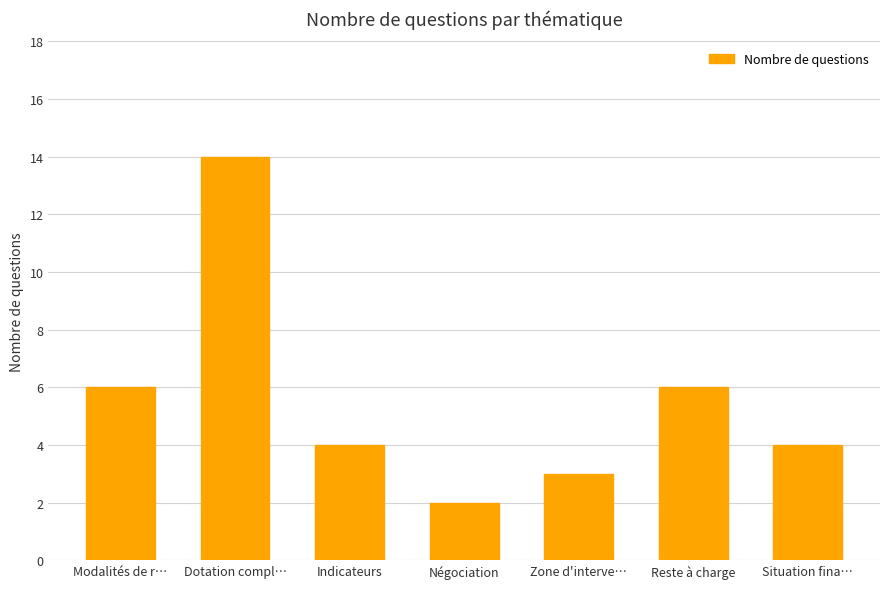

What is the sum of all values?

39